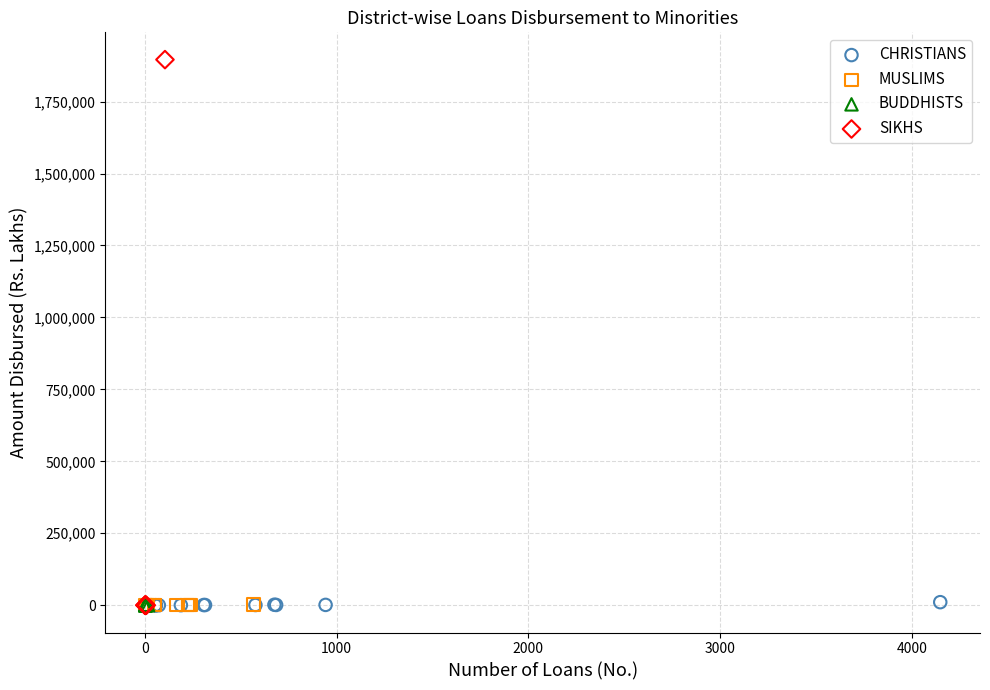

Which series contains the highest Y value?

SIKHS